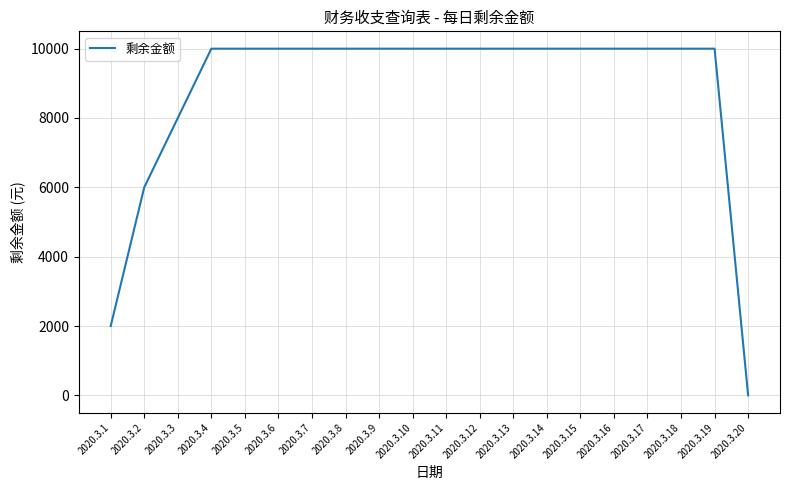

Between 2020.3.3 and 2020.3.6, which is larger?

2020.3.6